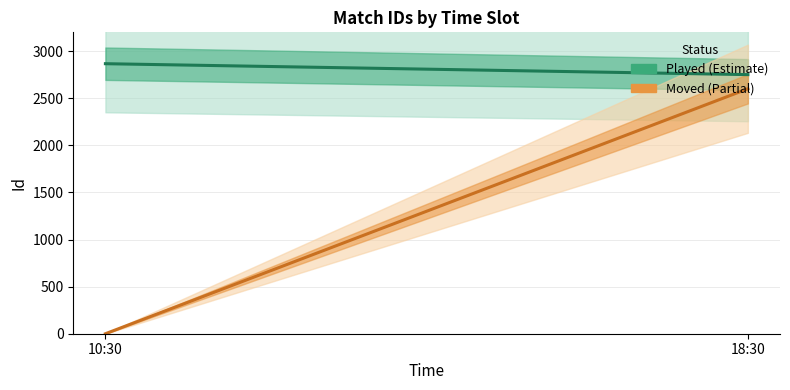

How many data points does each series have?

2